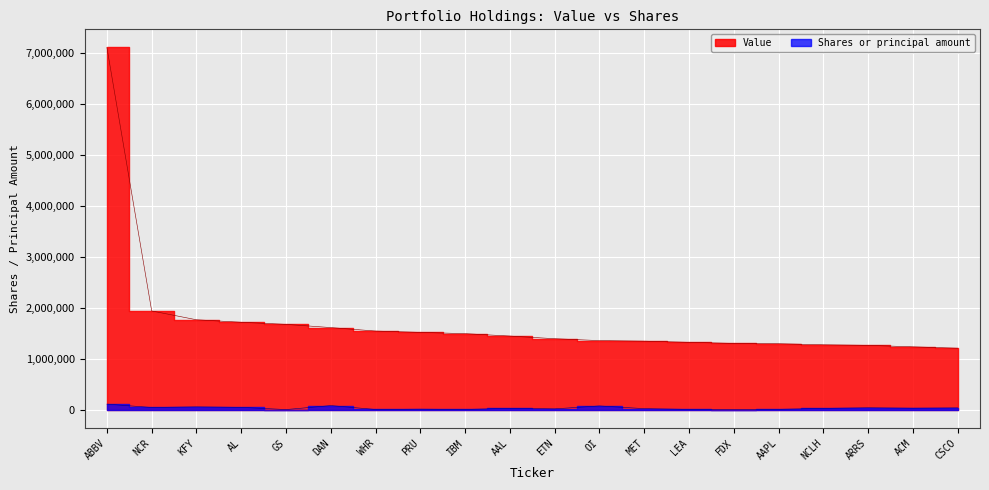

Which series has the widest spread of values?

Value